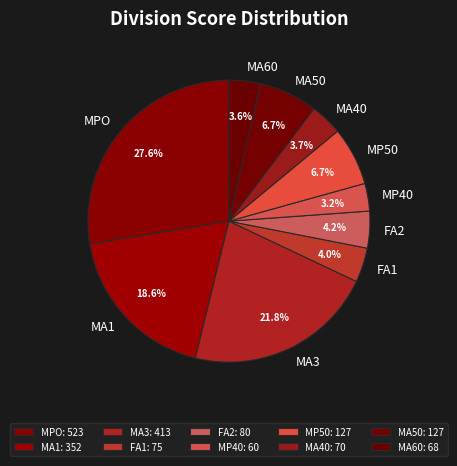

What is the largest slice in the pie chart?

MPO